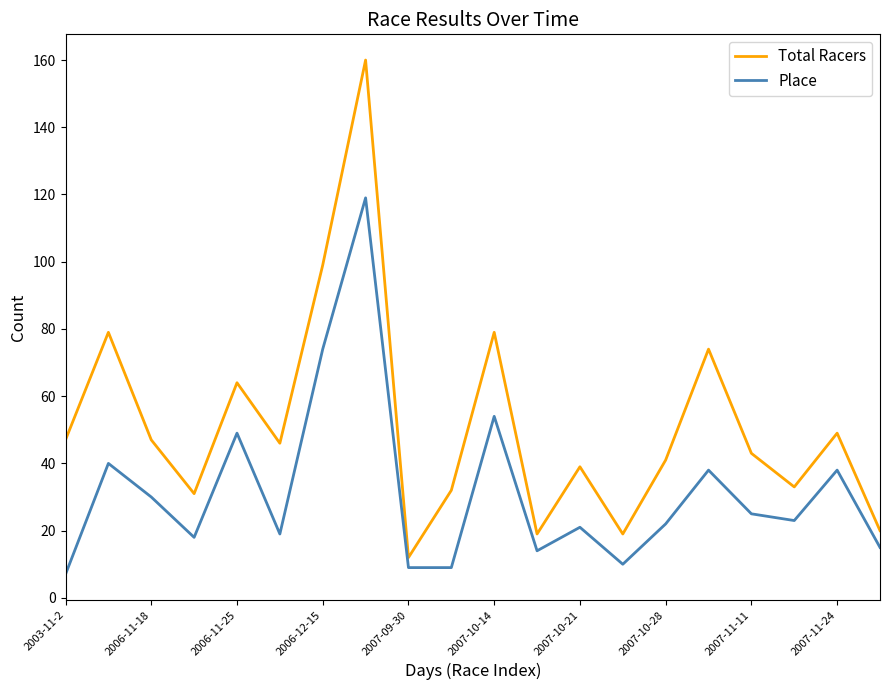

What is the maximum value shown in the chart?

160